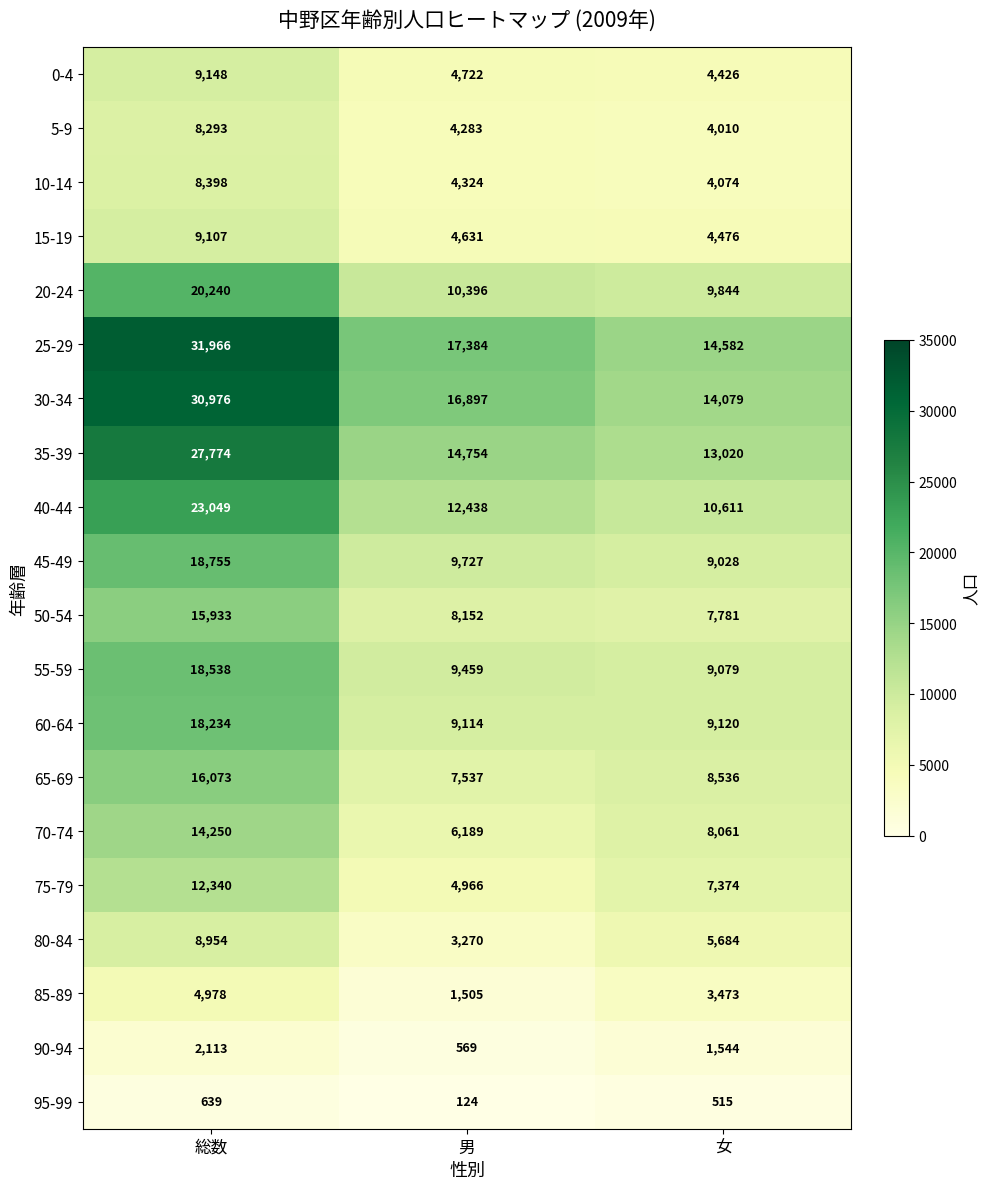

At which label is 10-14 closest to 6236?

男